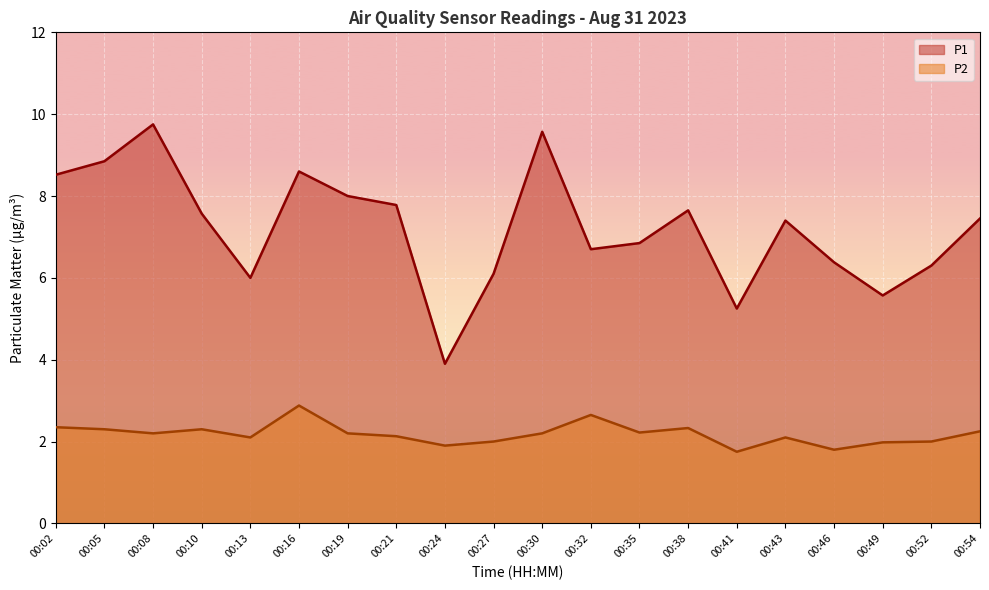

How many categories are shown in the chart?

20